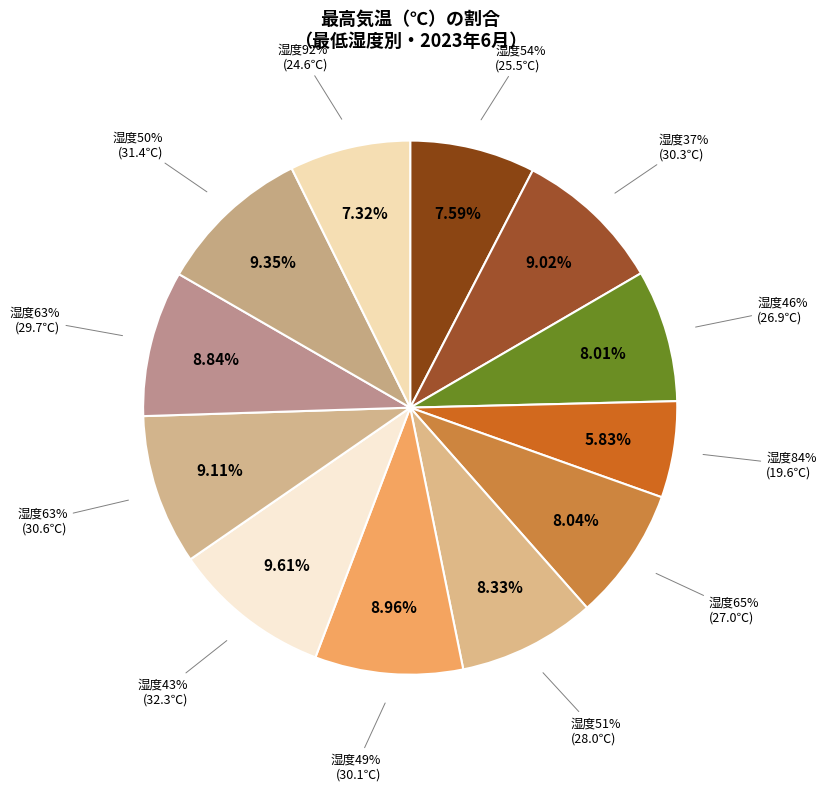

The 54 slice represents 1% of the pie. True or false?

False